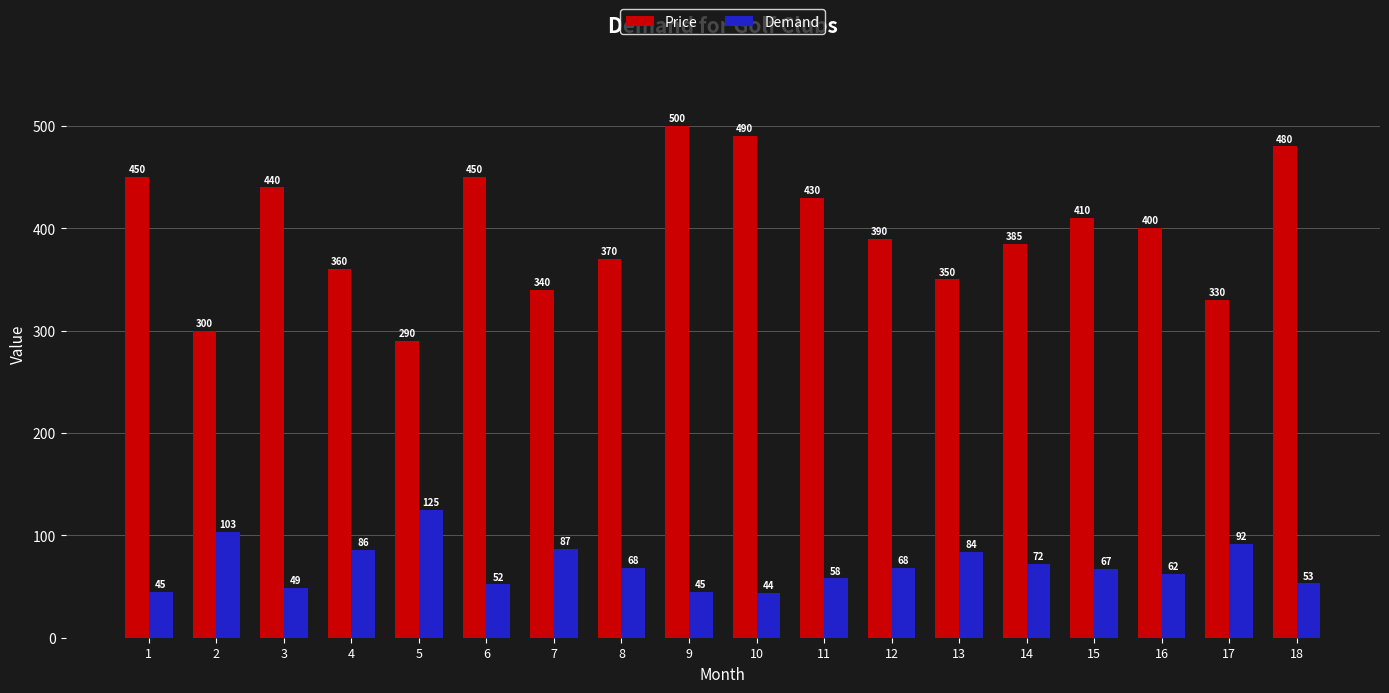

List the series in order of their overall mean, highest first.

Price, Demand